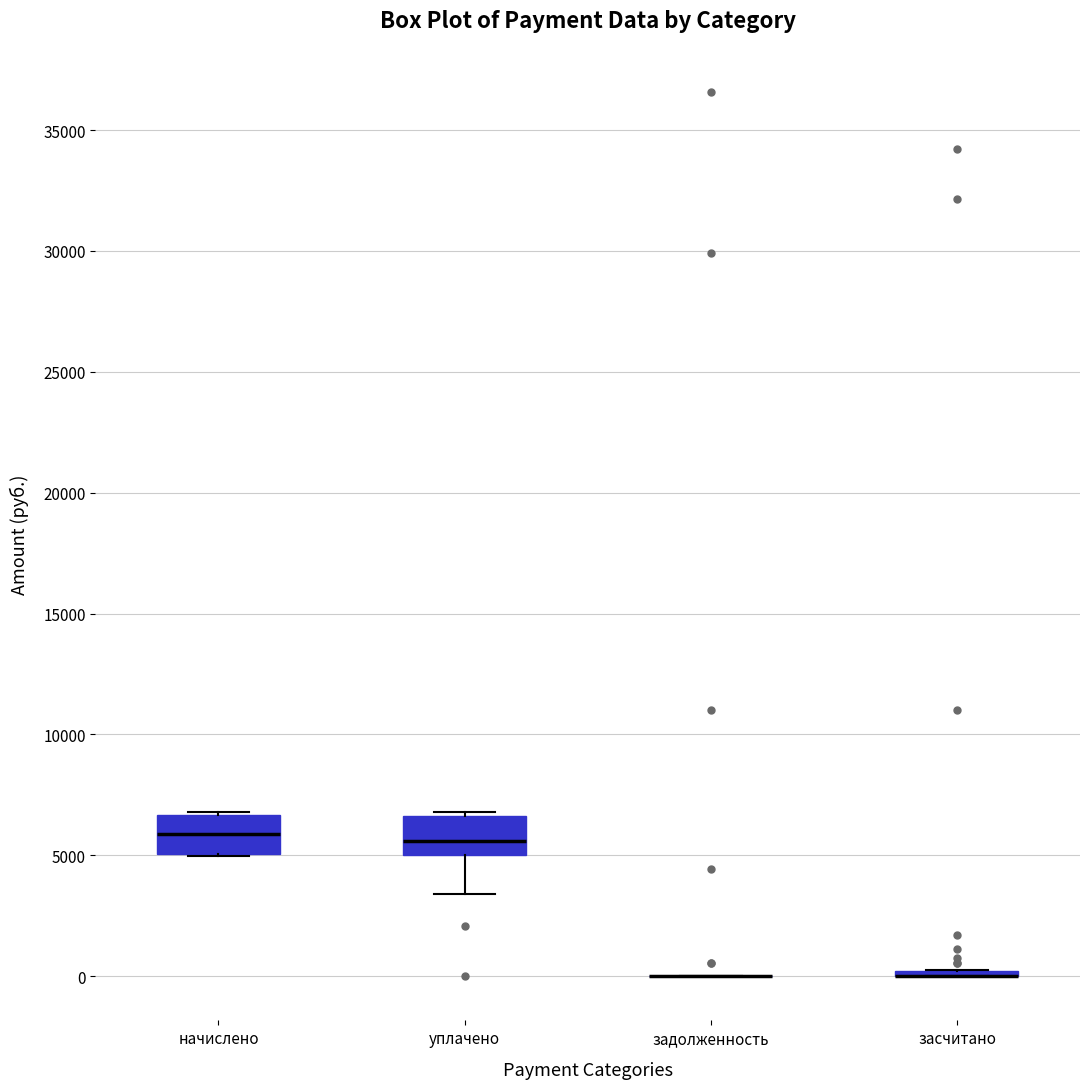

Reading left to right, read every box against the y-axis: the position of its median line, the range the box covers, and the ends of its whiskers. The values are not printed on the chart, so give them approximately, as read against the axis.

начислено: median 6000, box 5000 to 6500, whiskers 5000 to 7000
уплачено: median 5500, box 5000 to 6500, whiskers 3500 to 7000
задолженность: box collapsed to a line at 0, whiskers 0 to 0
засчитано: box collapsed to a line at 0, whiskers 0 to 500